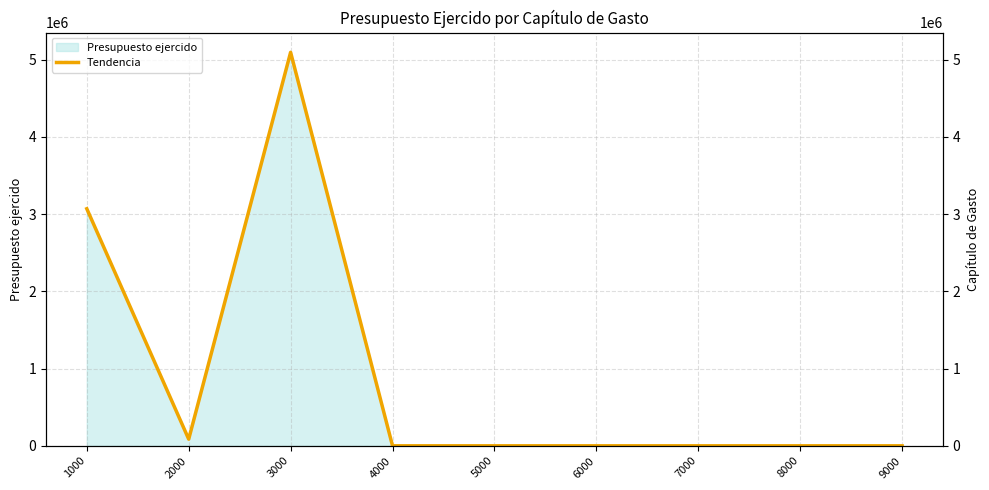

Rank the categories by value from highest to lowest.

3000, 1000, 2000, 4000, 5000, 6000, 7000, 8000, 9000